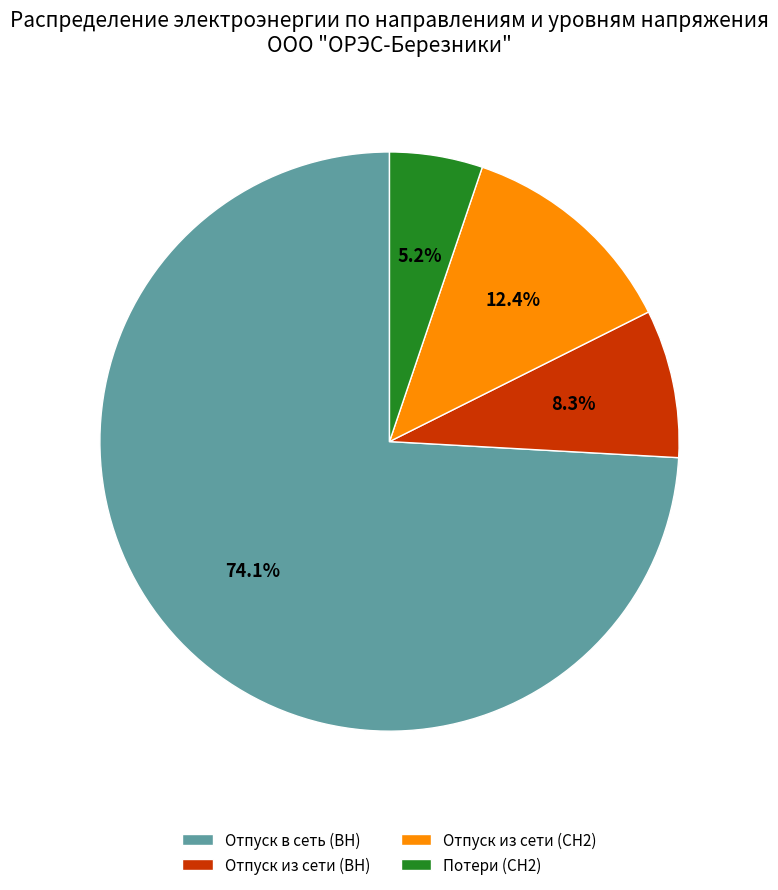

Combined, do Отпуск из сети (ВН) and Отпуск в сеть (ВН) account for over 50%?

Yes